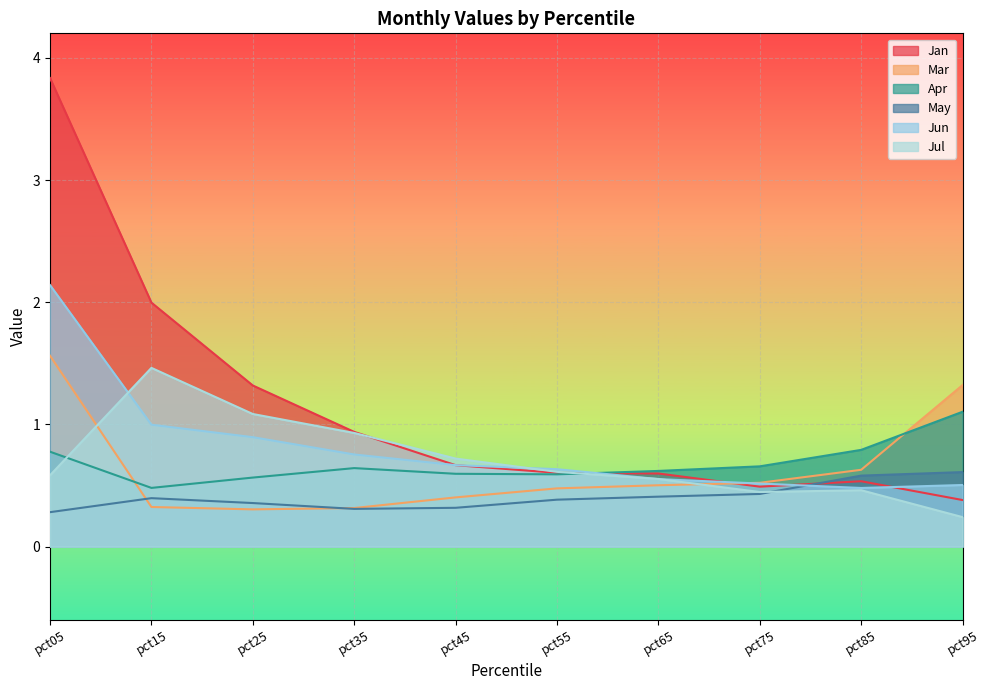

What are all the series names shown in the legend?

Jan, Mar, Apr, May, Jun, Jul